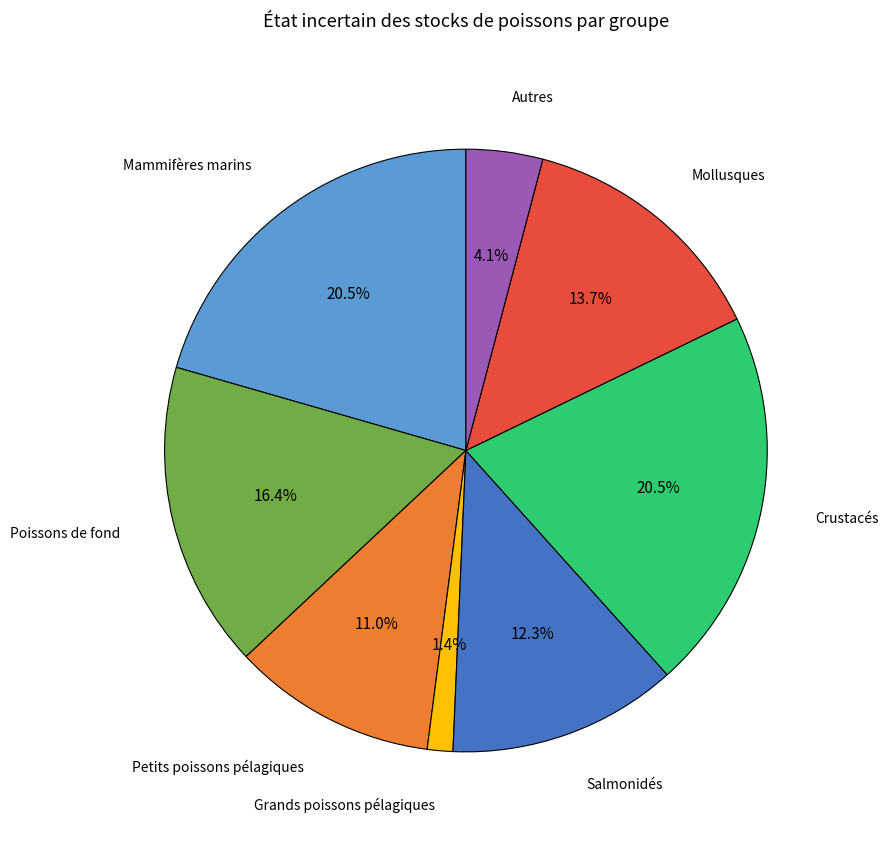

How many slices are in this pie chart?

8